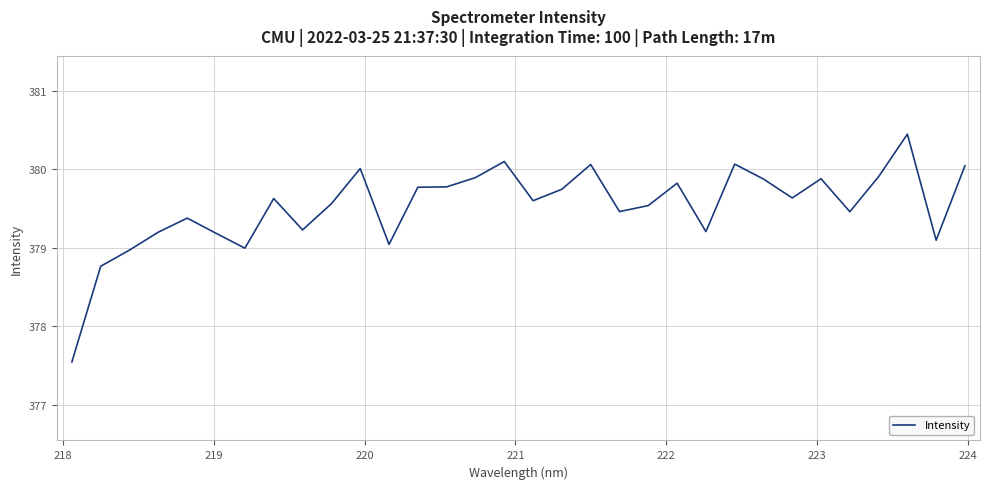

What is the minimum value shown in the chart?

377.5